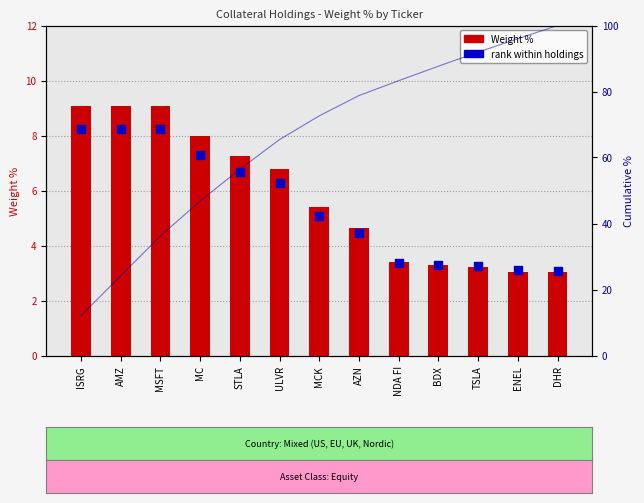

What are all the series names shown in the legend?

Weight %, rank within holdings